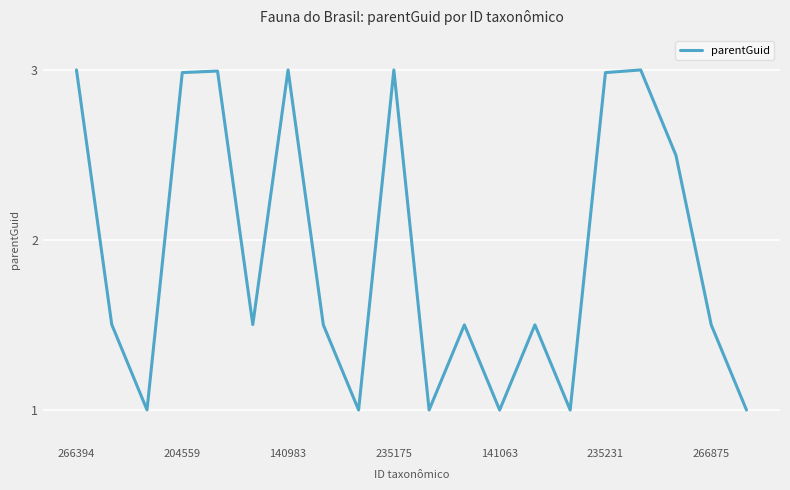

What is the greatest value displayed?

3.0